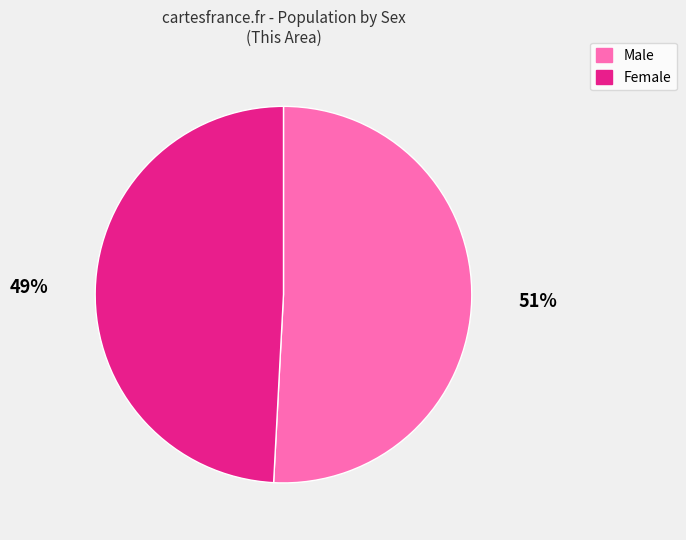

To the nearest percent, what percentage of the pie is Female?

49%